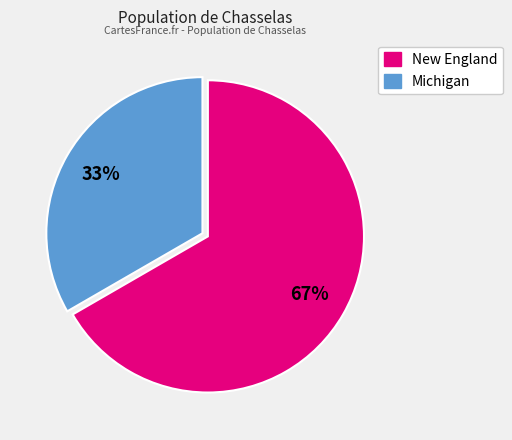

To the nearest percent, what is the average slice percentage?

50%